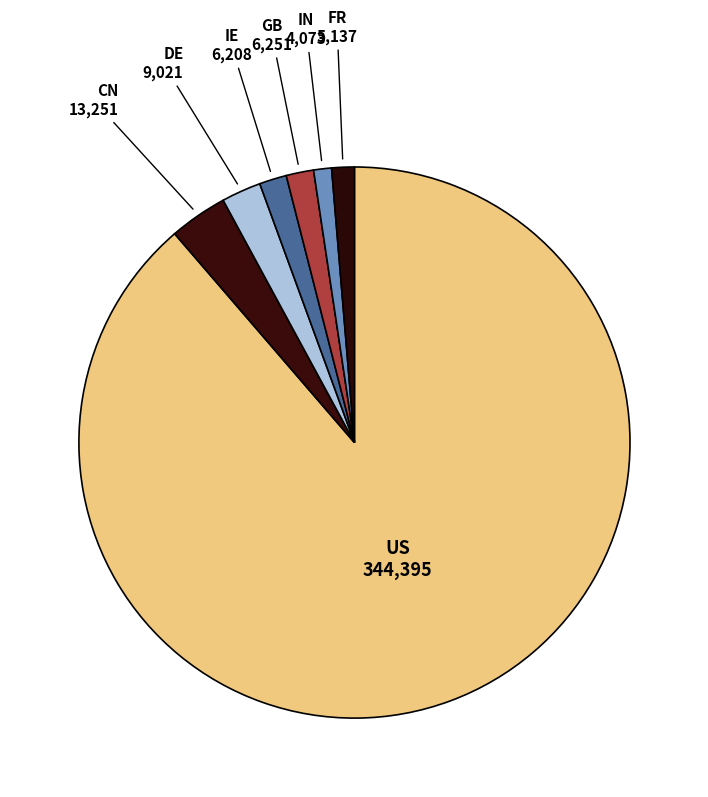

Count the number of slices in the pie.

7